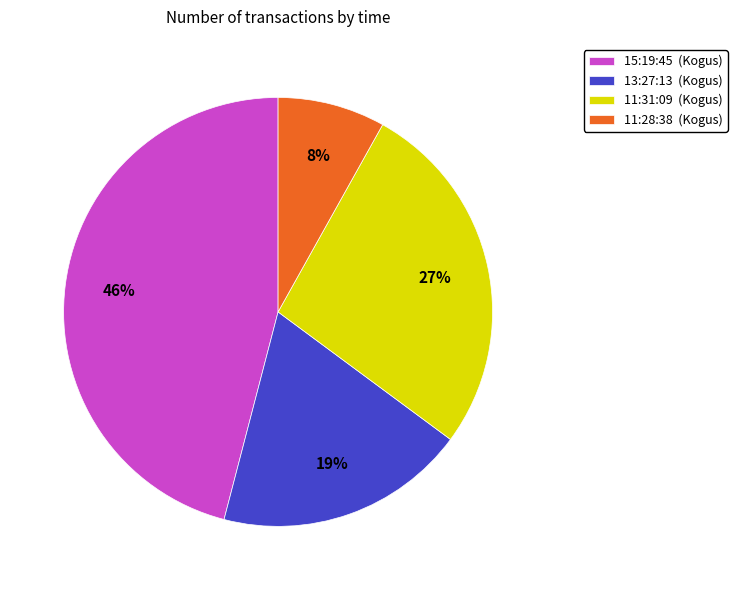

Which category has the smallest portion of the pie?

11:28:38